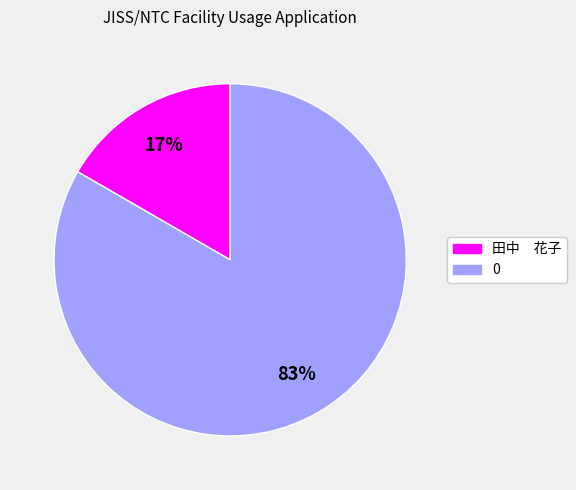

Combined, do 0 and 田中 花子 account for over 50%?

Yes